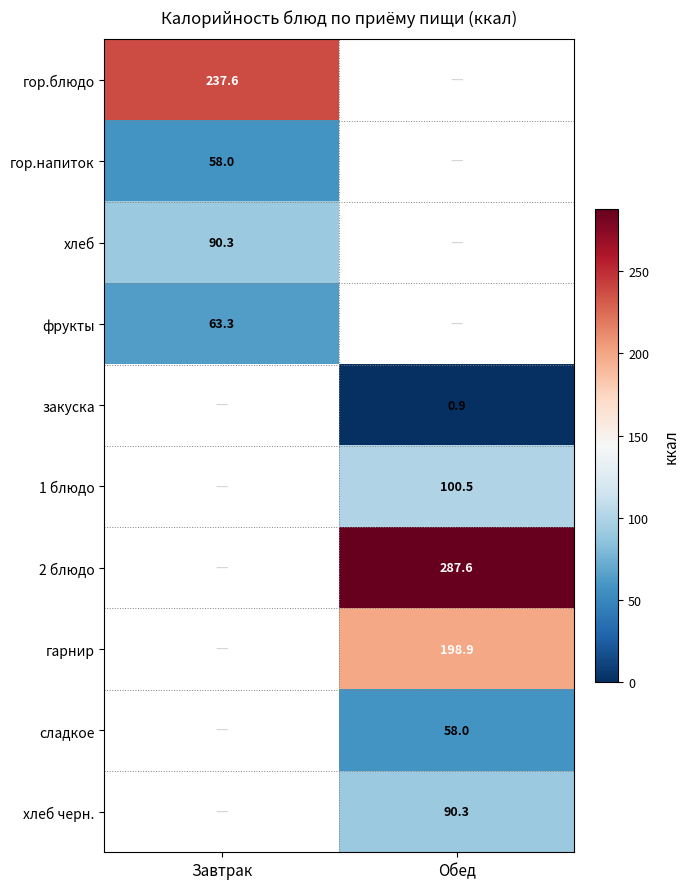

Count the number of categories in the chart.

2